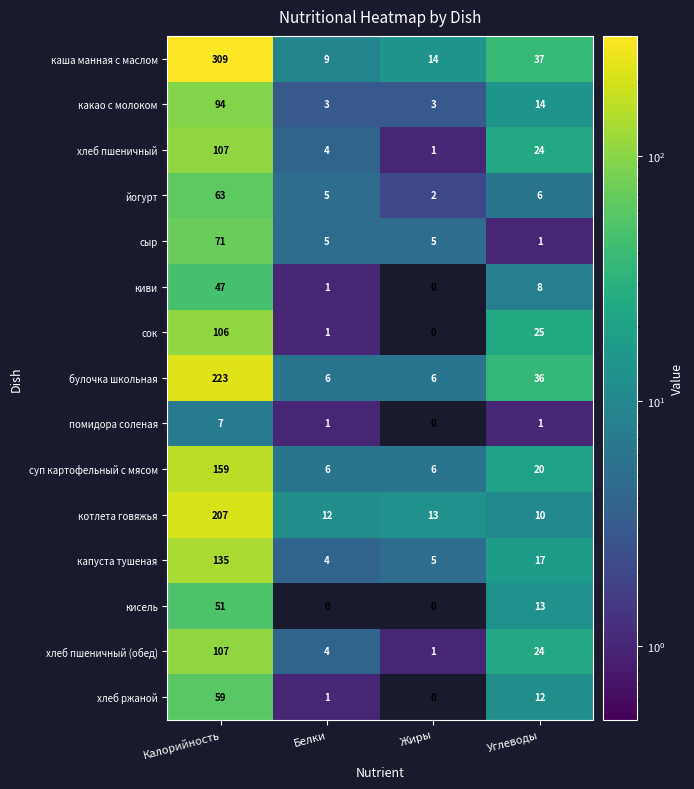

What is the approximate value of йогурт at Калорийность, to the nearest 5?

65